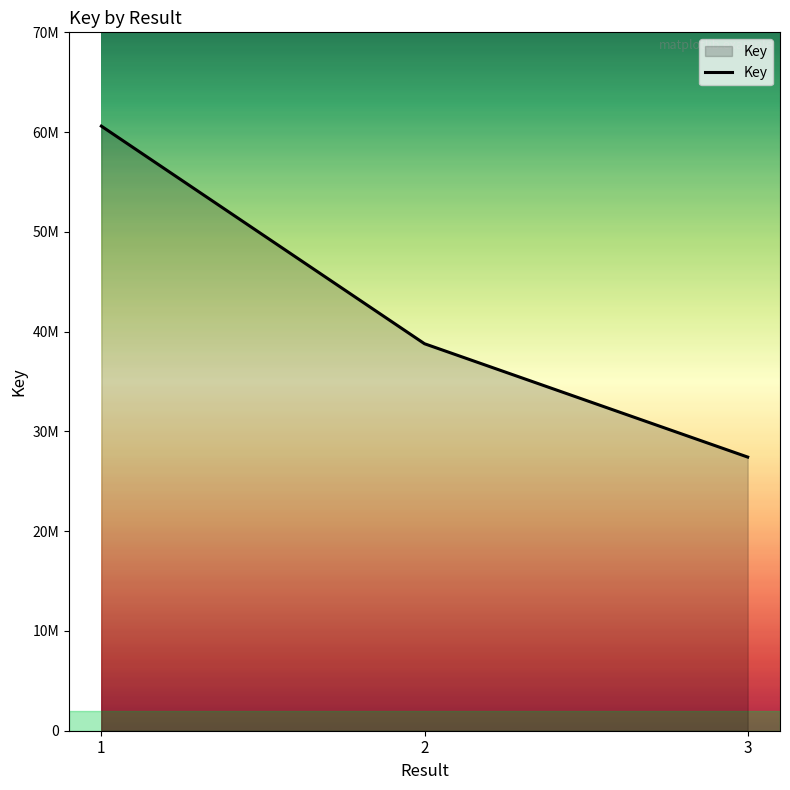

Does the chart have visible grid lines?

No